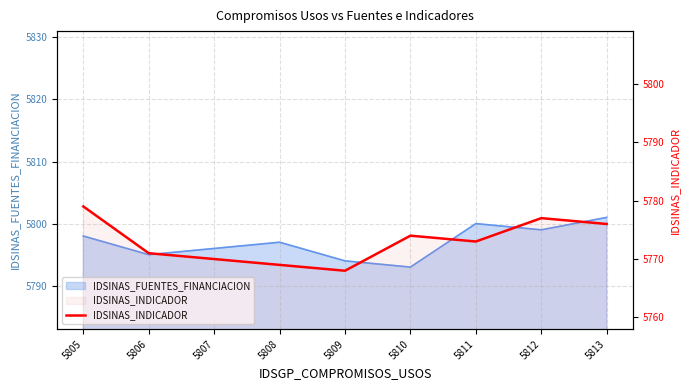

How many interior local valleys (lower than both neighbors) does the data have?

2